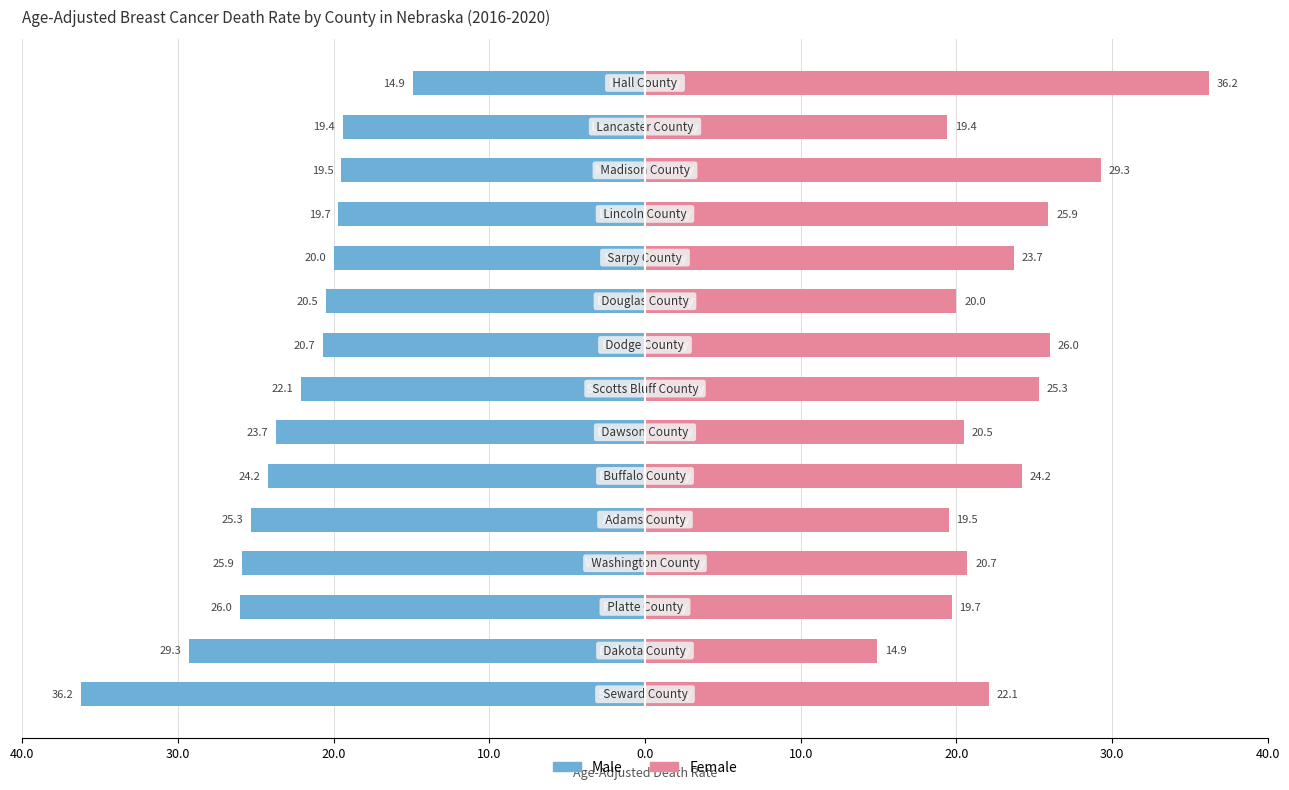

What is the difference between the second highest and minimum values in the Female series?

14.4